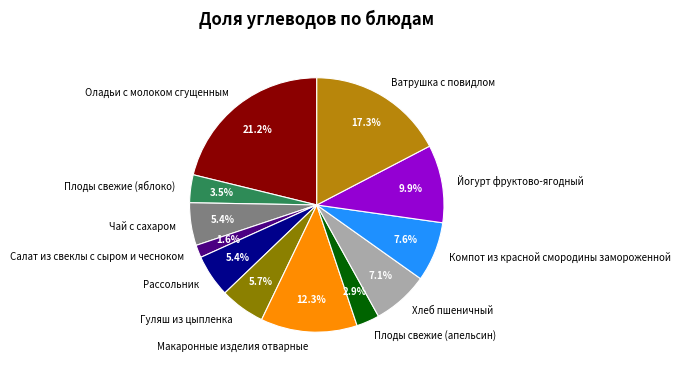

The Оладьи с молоком сгущенным slice represents 28% of the pie. True or false?

False